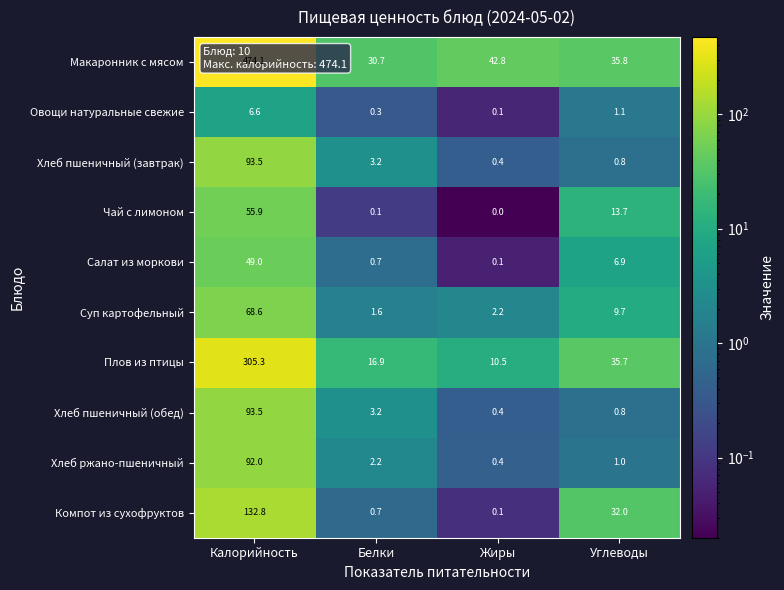

What is the difference between the maximum and minimum values in the Хлеб пшеничный (завтрак) series?

93.1